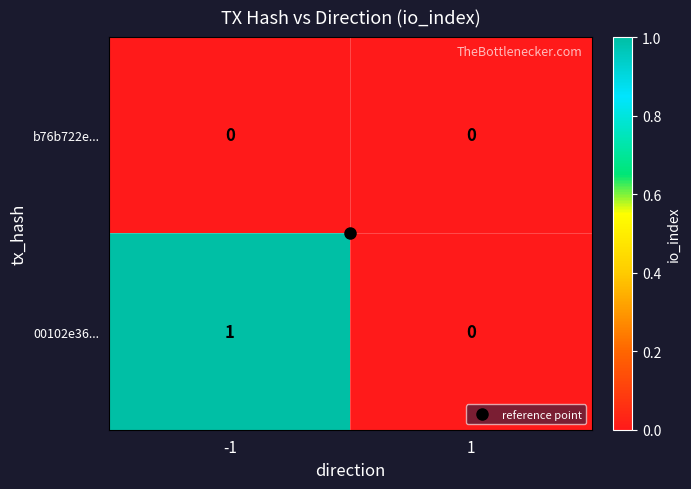

Which series changed the most between -1 and 1?

00102e36...